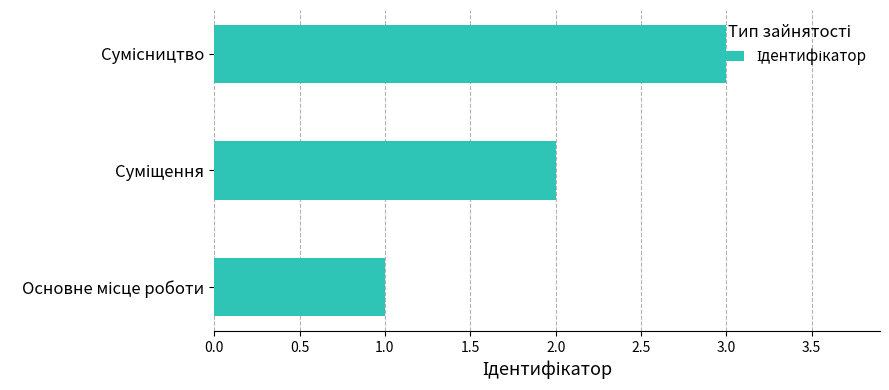

What is the greatest value displayed?

3